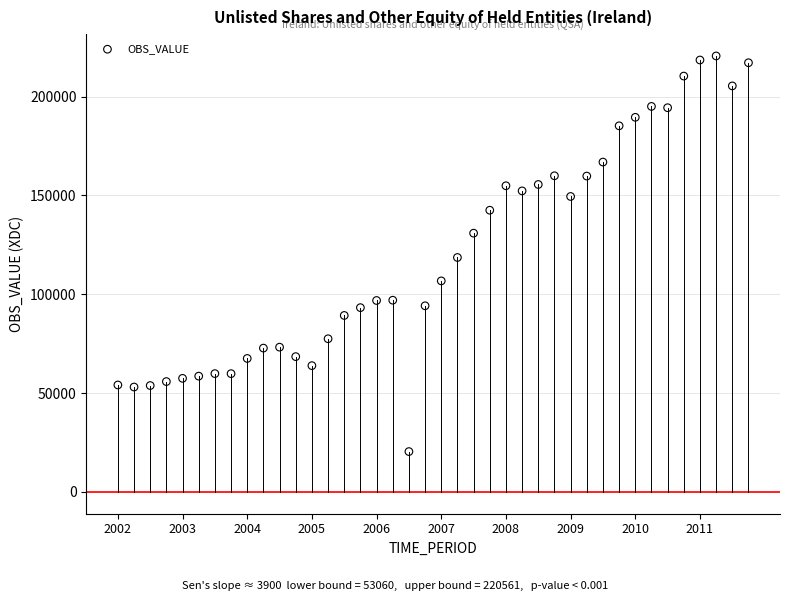

What is the range of Y values (max minus min)?

200165